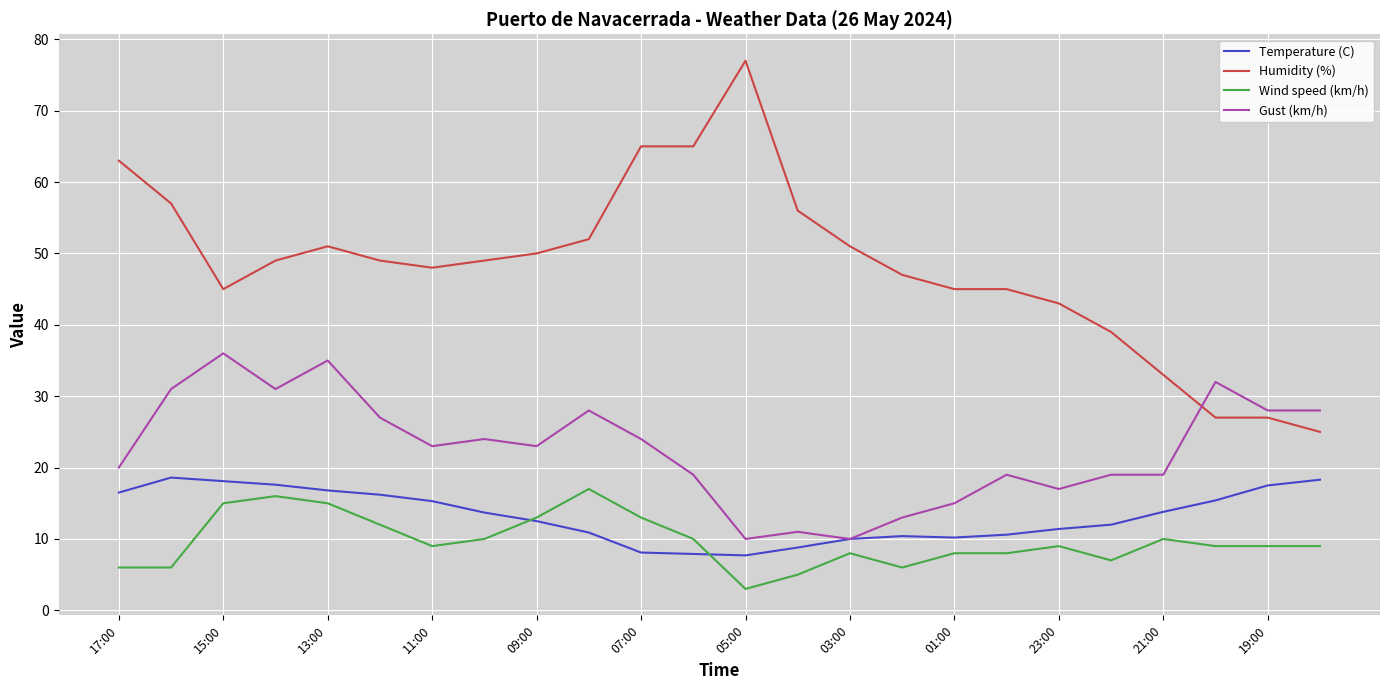

Which series has the largest total across all categories?

Humidity (%)